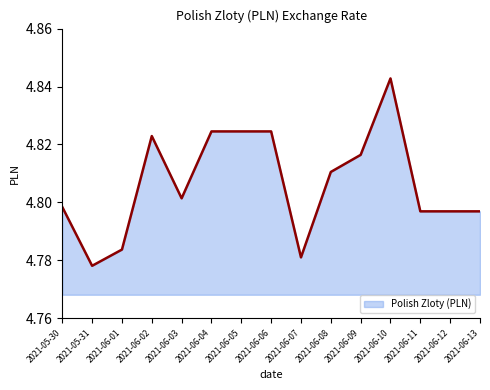

The chart shows a value of 7.1 at 2021-06-13. True or false?

False